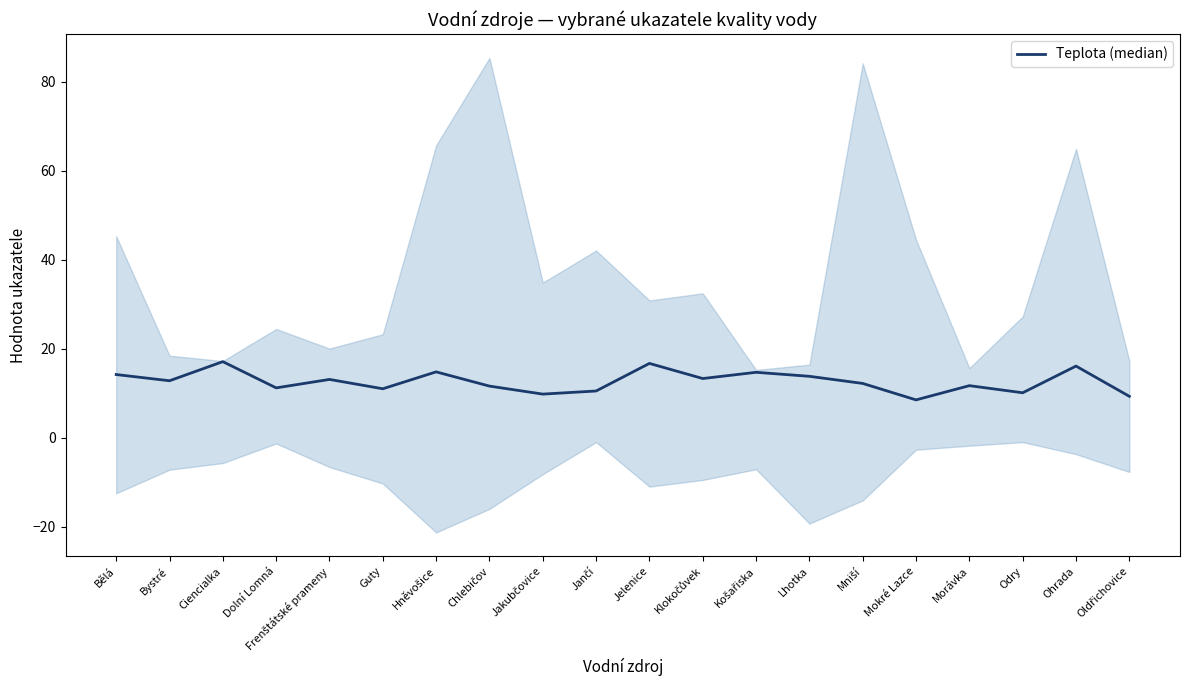

At which label does the data first exceed 12?

Bělá